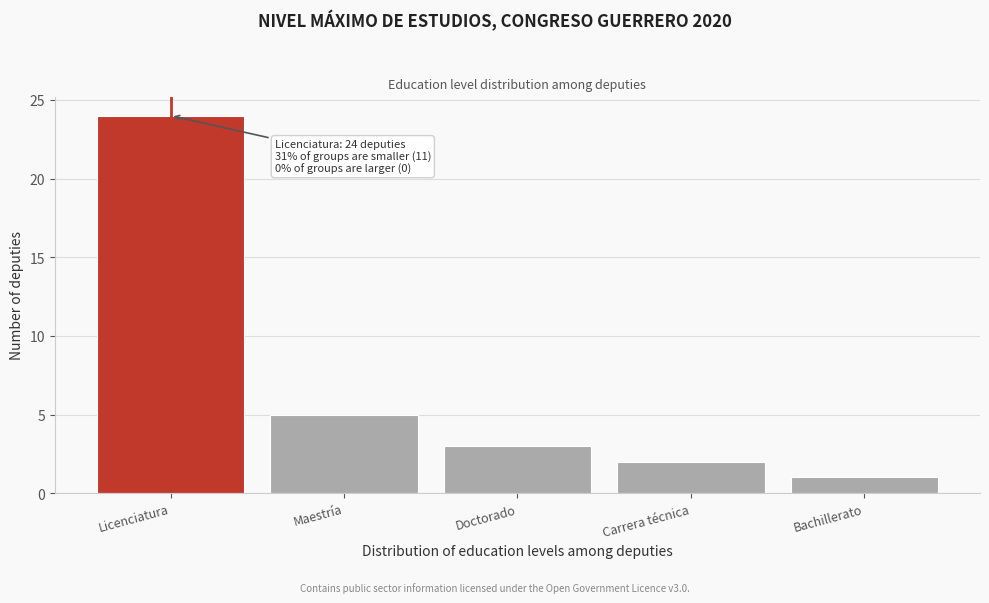

Reading left to right, what are all the values shown in this chart?

Licenciatura=24	Maestría=5	Doctorado=3	Carrera técnica=2	Bachillerato=1